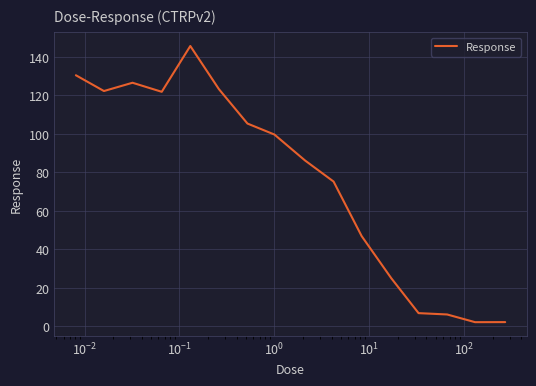

What is the difference between the maximum and minimum values?

143.5